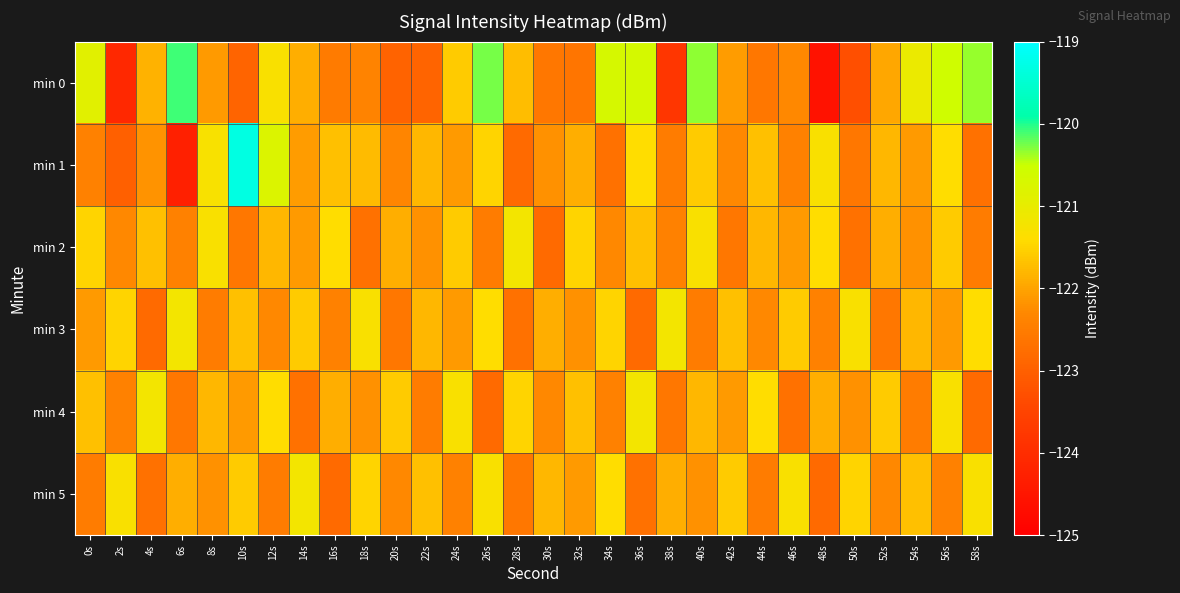

What is the greatest value displayed?

-119.3